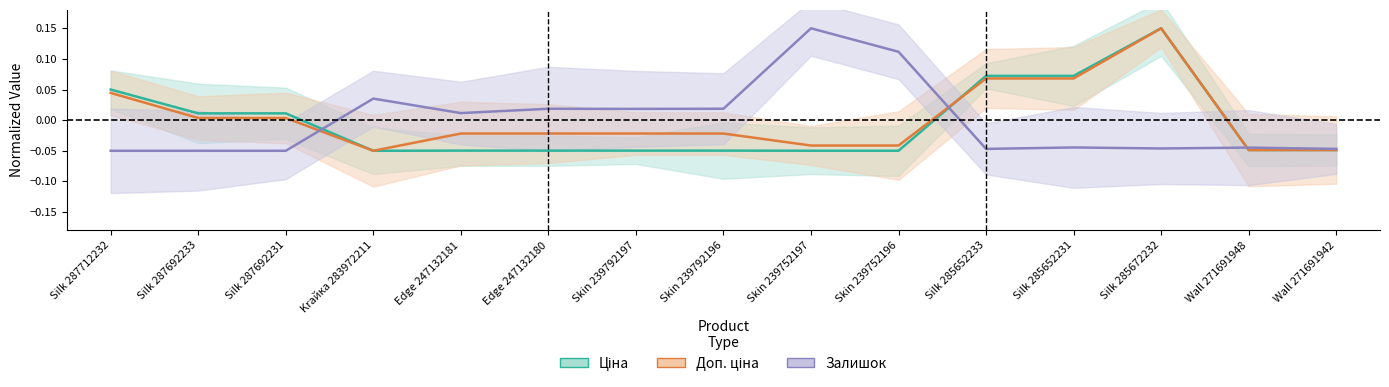

Between Edge 247132181 and Wall 271691948, which is larger?

Wall 271691948